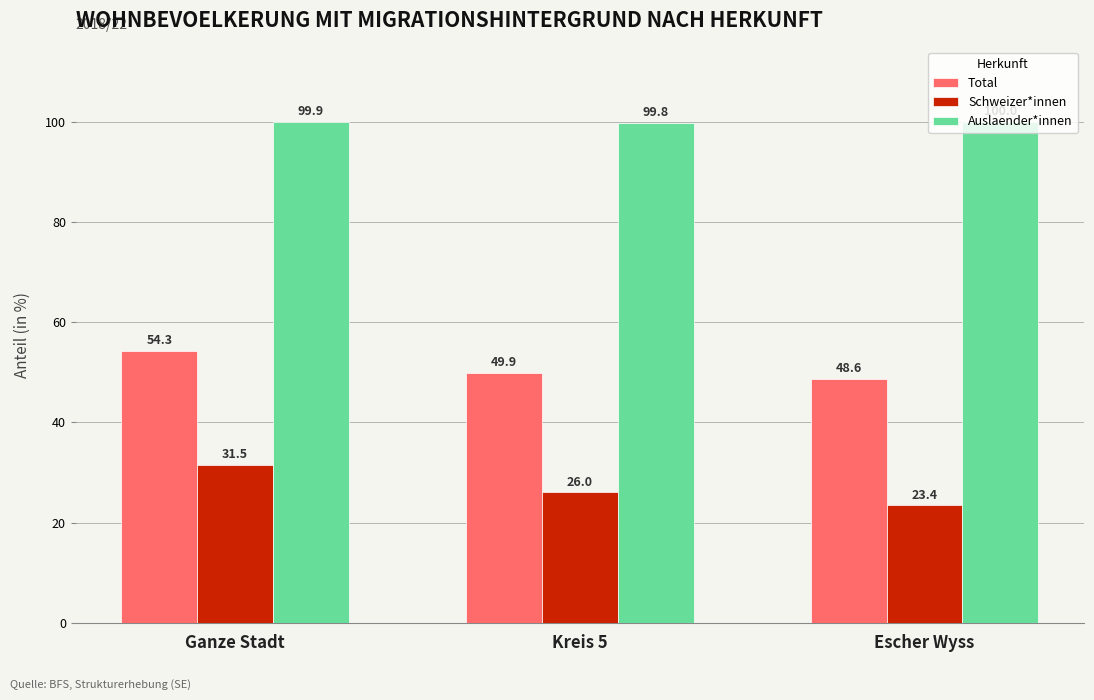

Rank the series by their average value, from highest to lowest.

Auslaender*innen, Total, Schweizer*innen